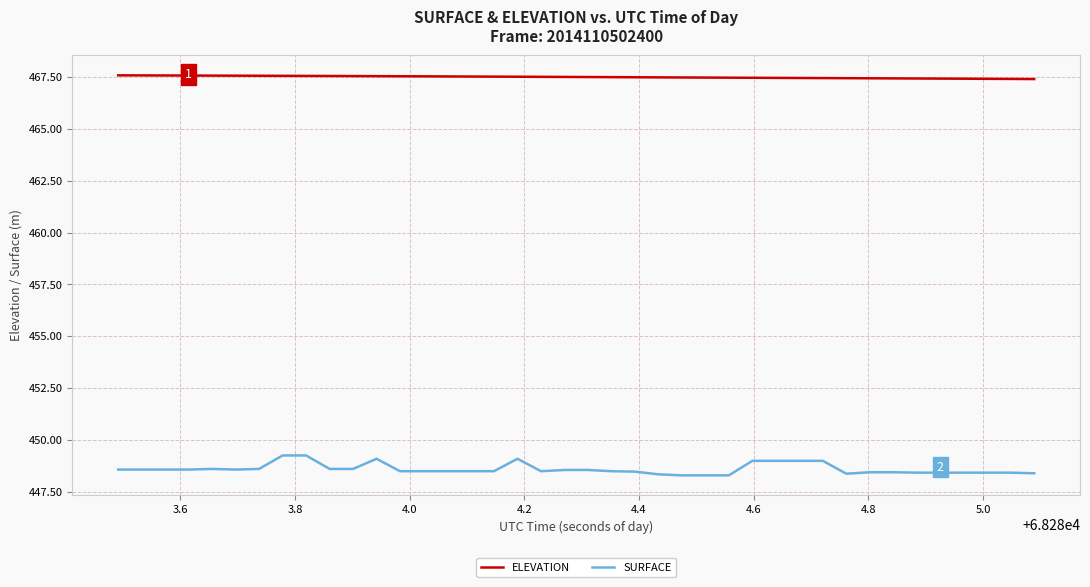

What is the difference between the maximum and minimum values in the SURFACE series?

1.0